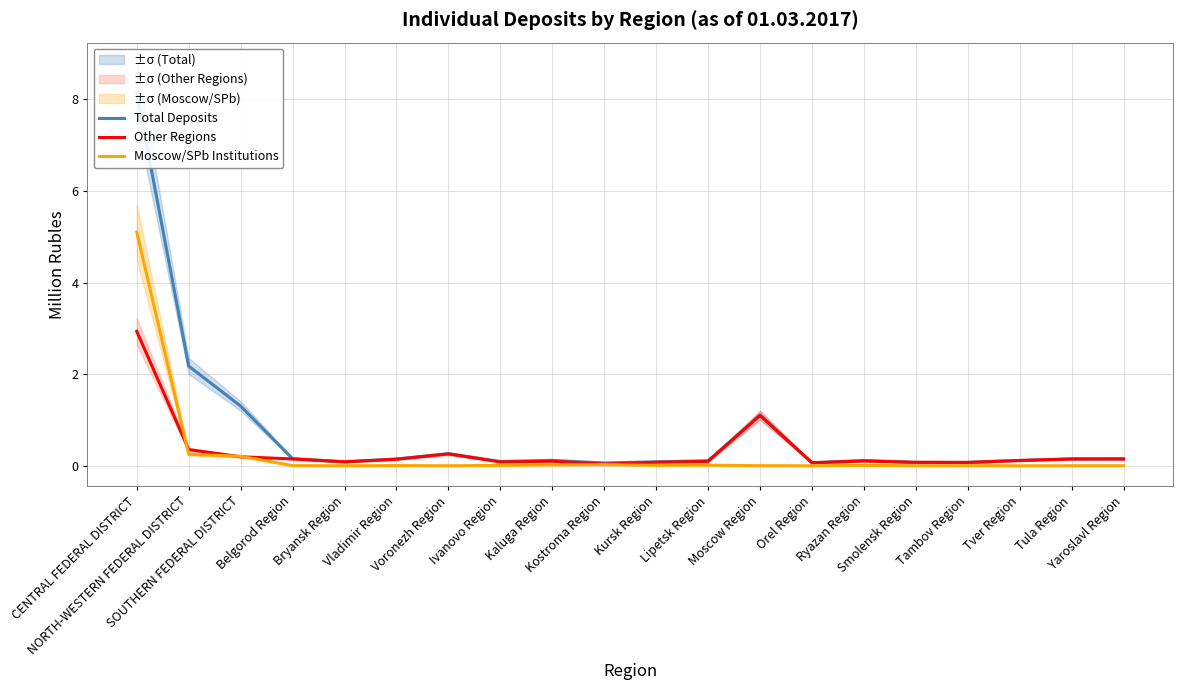

True or false: Other Regions has more than 1 points higher than both neighbors.

True